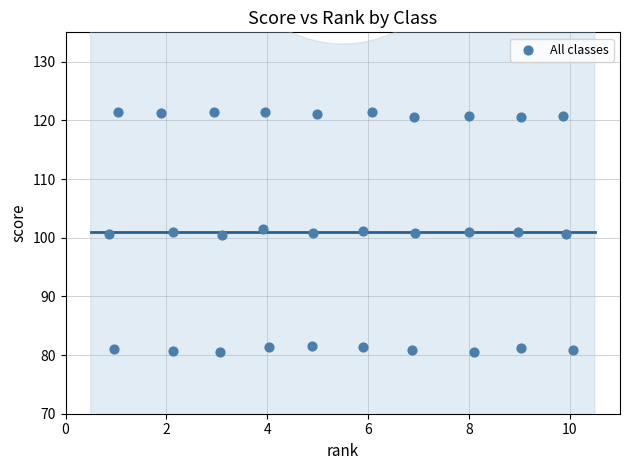

What is the range of X values (max minus min)?

9.2